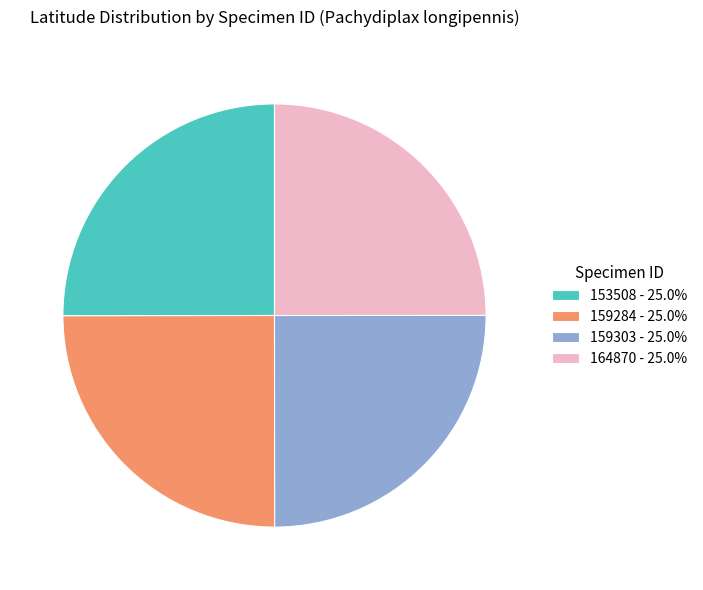

Approximately how many times larger is the value at 159284 compared to 159303?

1.0